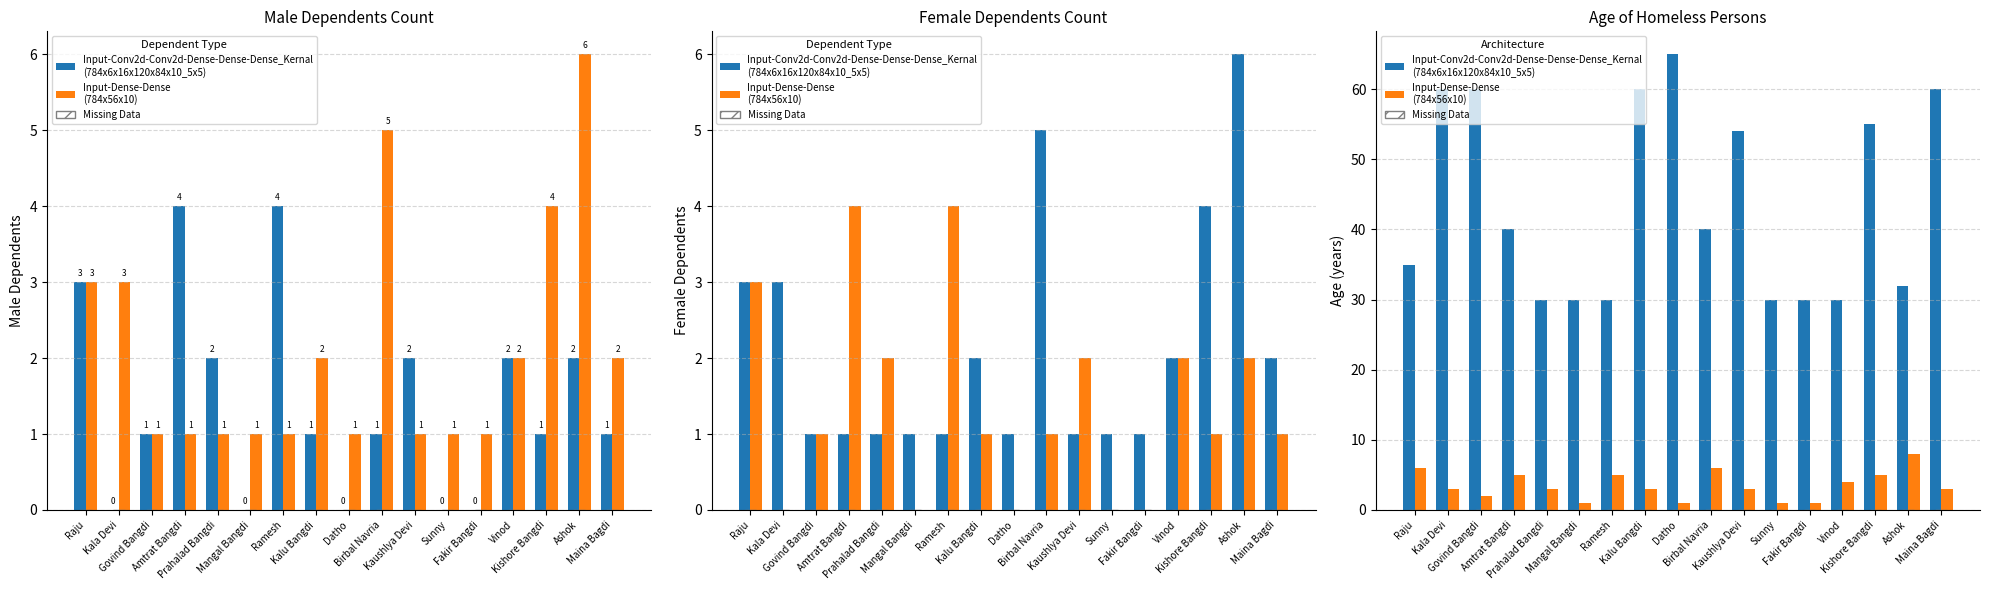

Reading right to left, list all the values displayed in this chart.

Input-Conv2d-Conv2d-Dense-Dense-Dense_Kernal
(784x6x16x120x84x10_5x5): 60	32	55	30	30	30	54	40	65	60	30	30	30	40	60	60	35
Input-Dense-Dense
(784x56x10): 3	8	5	4	1	1	3	6	1	3	5	1	3	5	2	3	6
Missing Data: 0	0	0	0	0	0	0	0	0	0	0	0	0	0	0	0	0